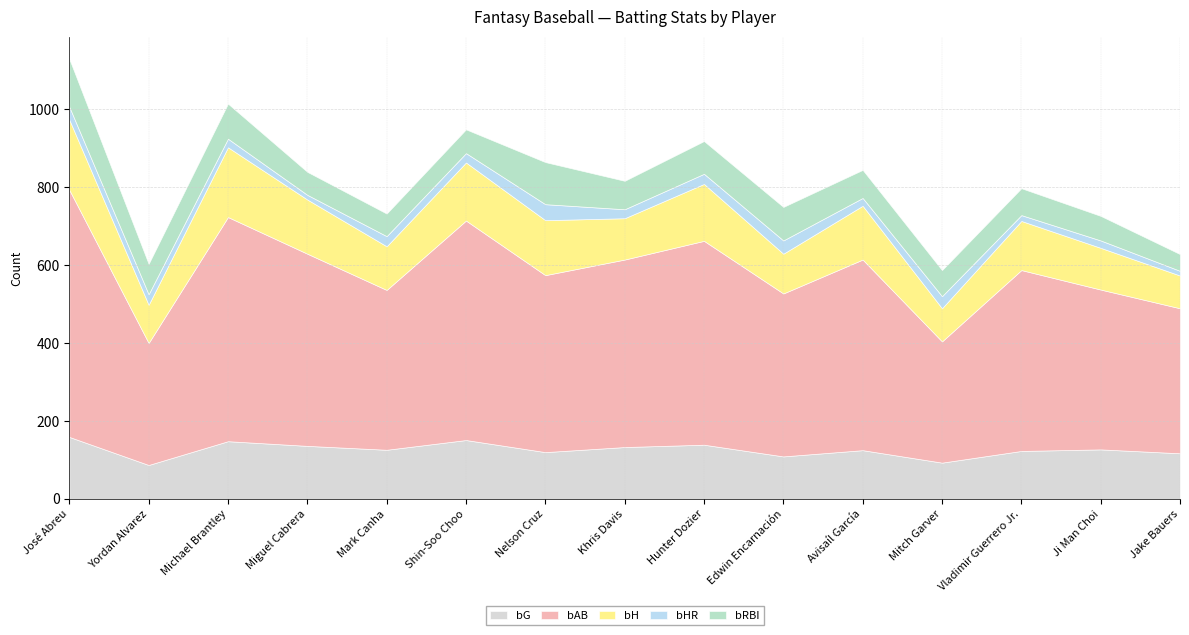

What is the maximum value for bH?

180